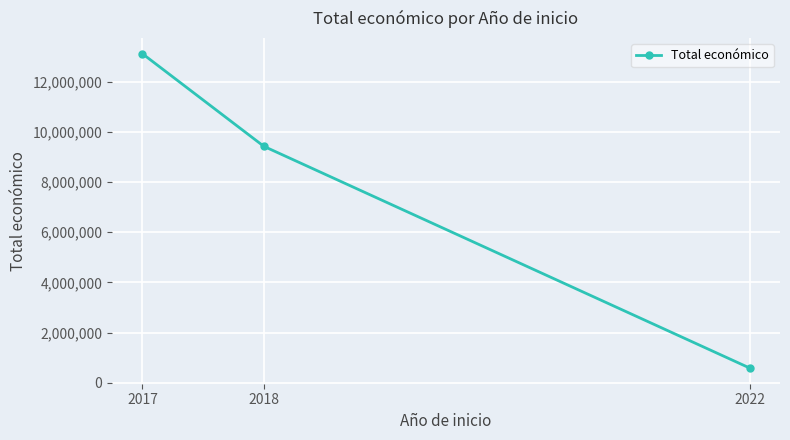

True or false: the data shows 593713 at 2022.

True